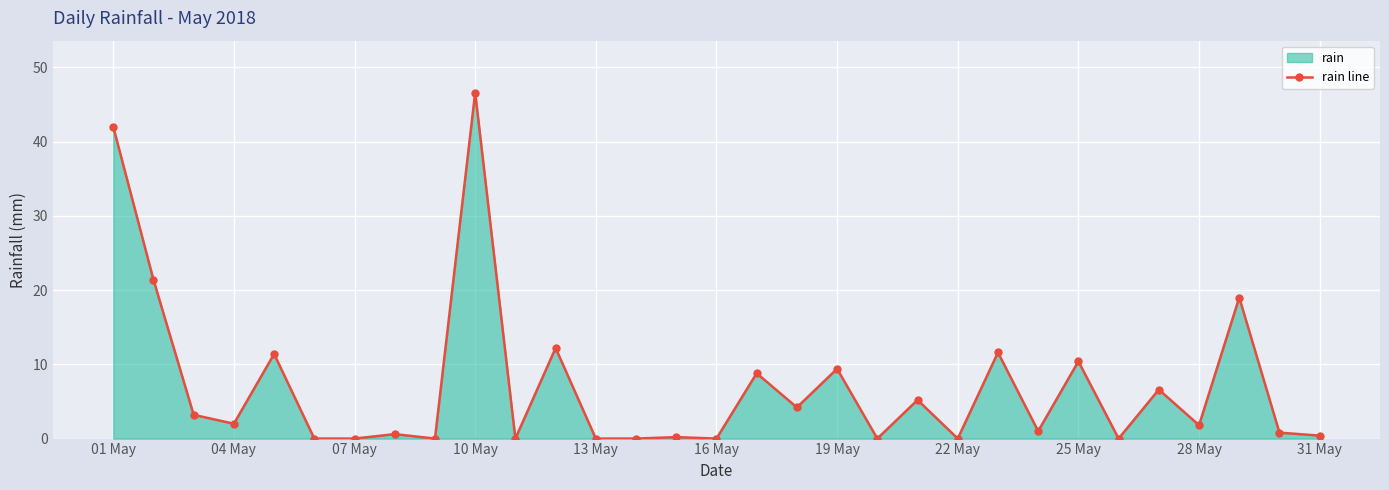

What is the sum of all values?

218.8